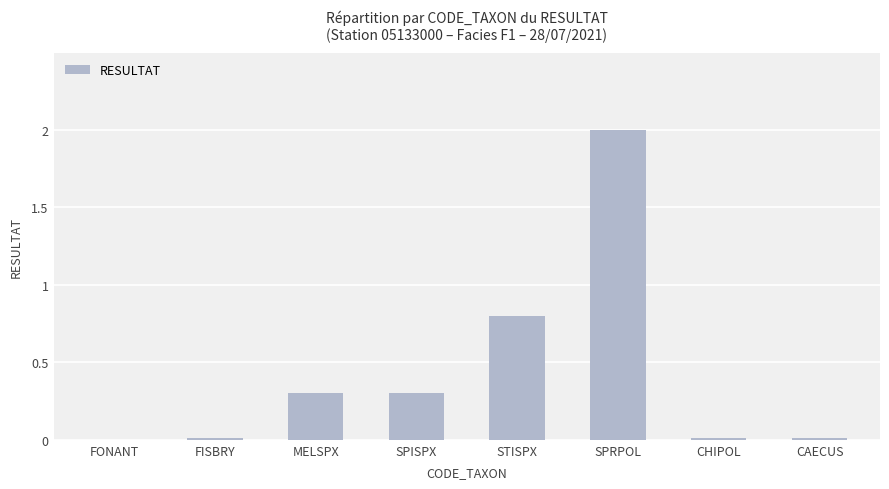

What is the average value?

0.4